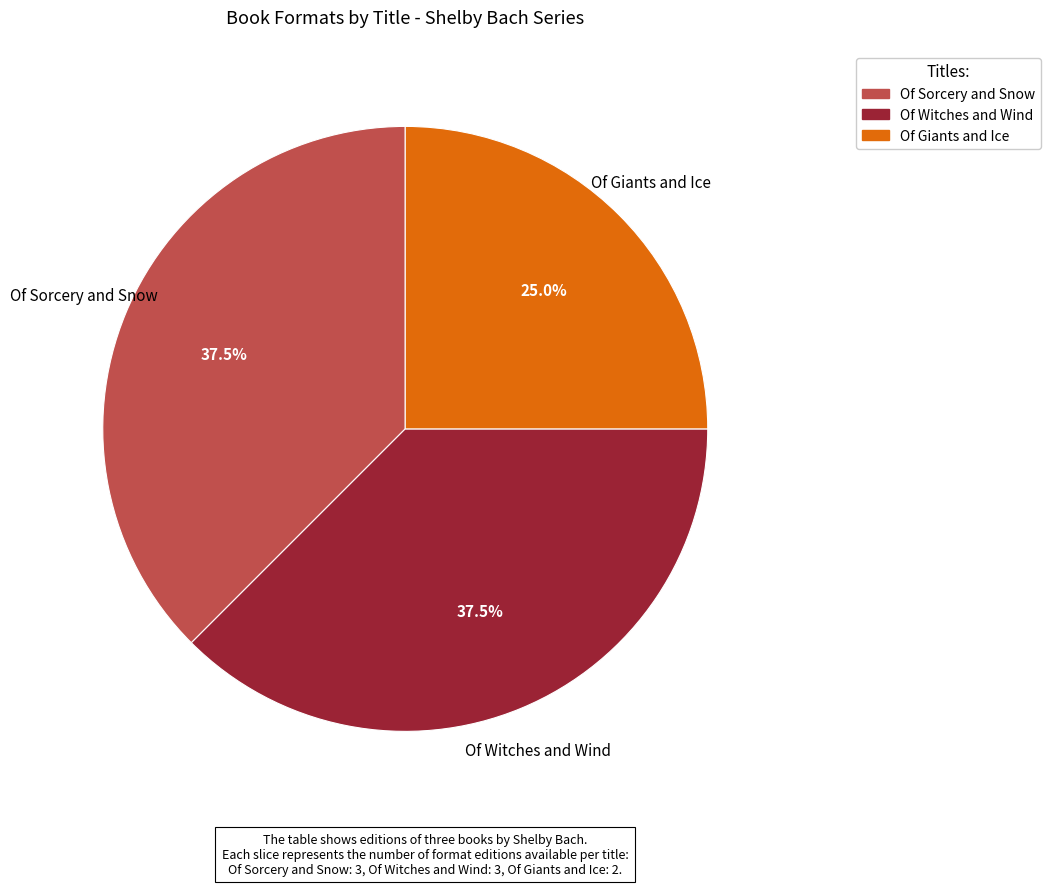

Which slice is the smallest?

Of Giants and Ice